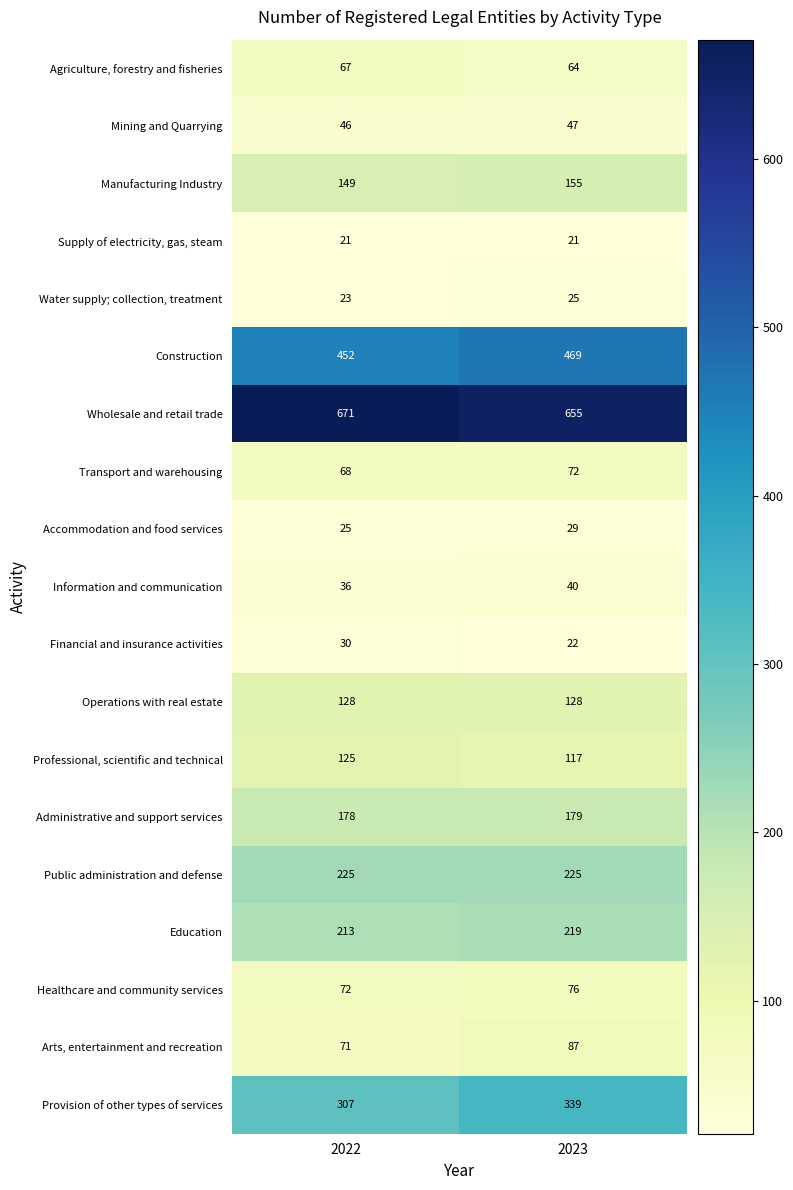

Which series has the largest total across all categories?

Wholesale and retail trade